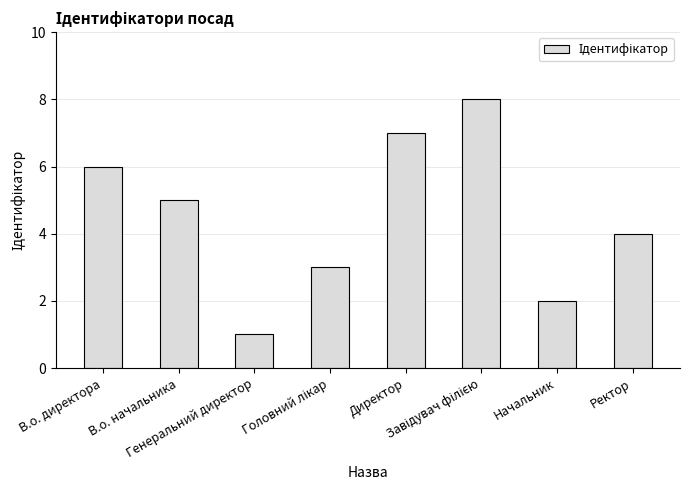

Count the number of data series in this chart.

1